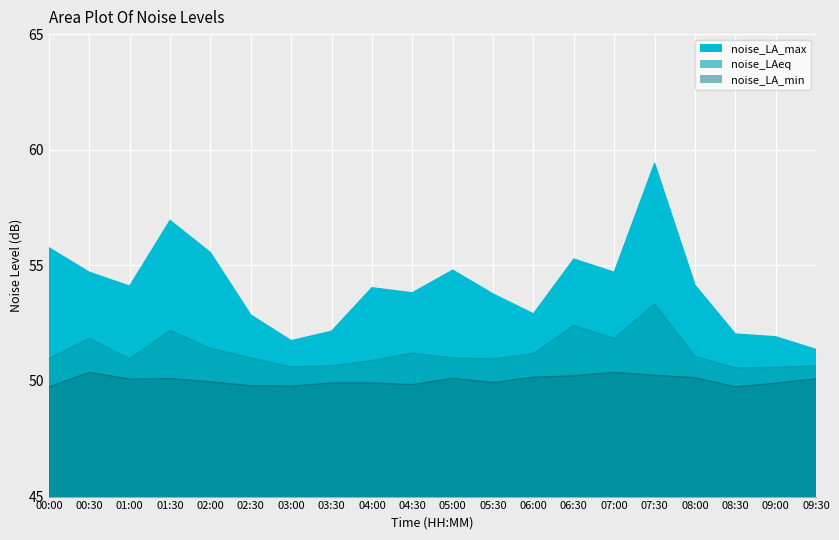

What is the lowest value of the noise_LA_min series?

49.7